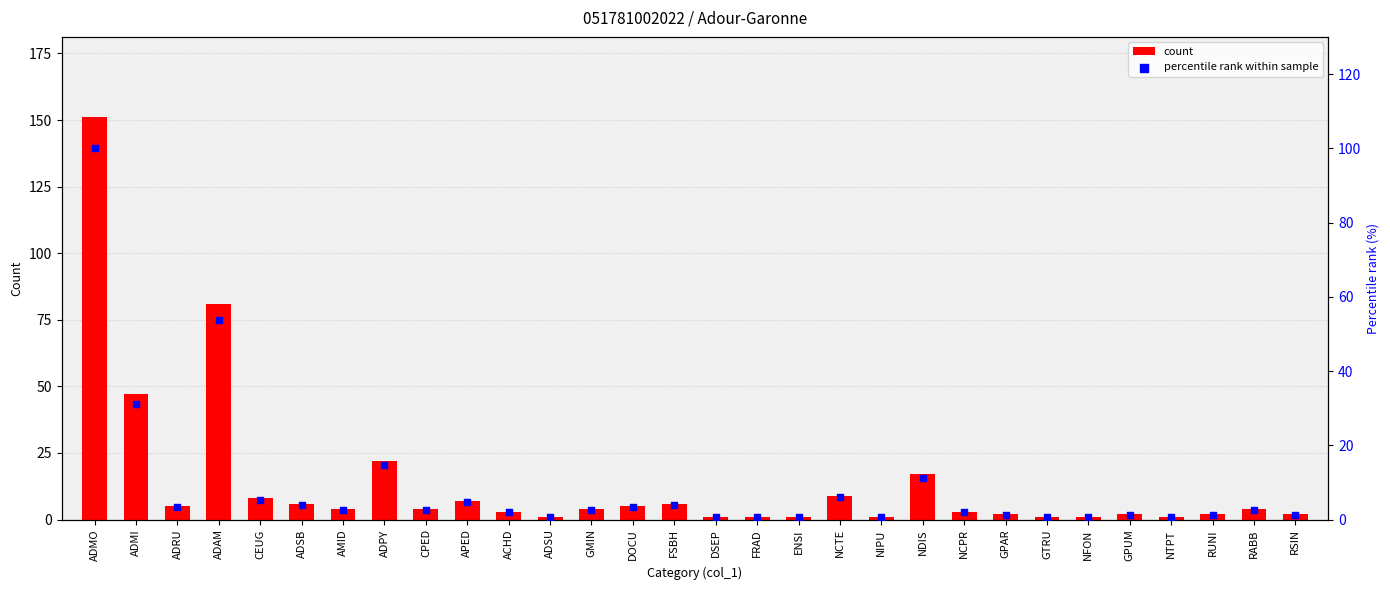

Which series contains the highest Y value?

count